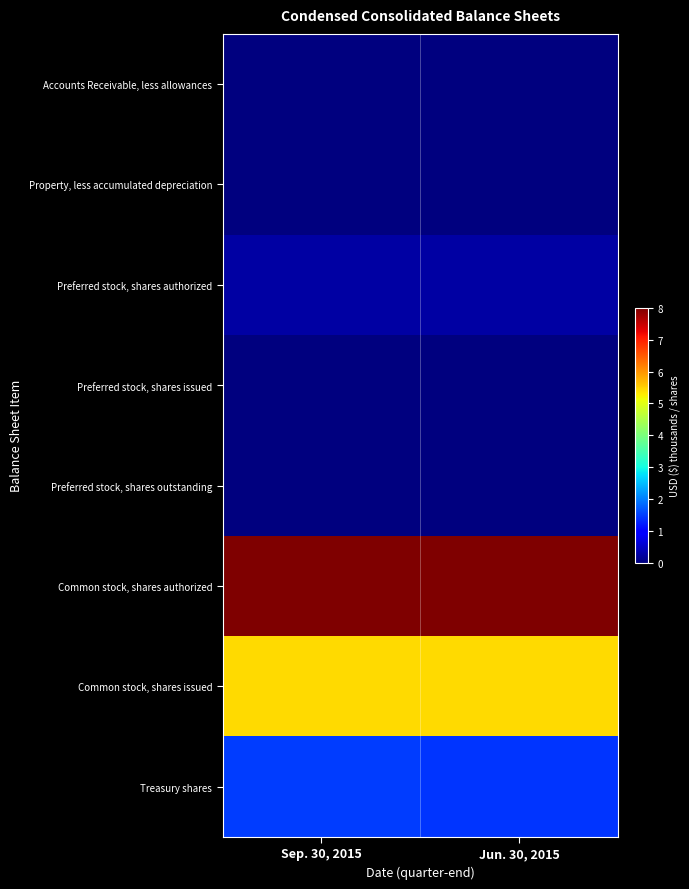

At how many categories does at least one series exceed 1104860?

2